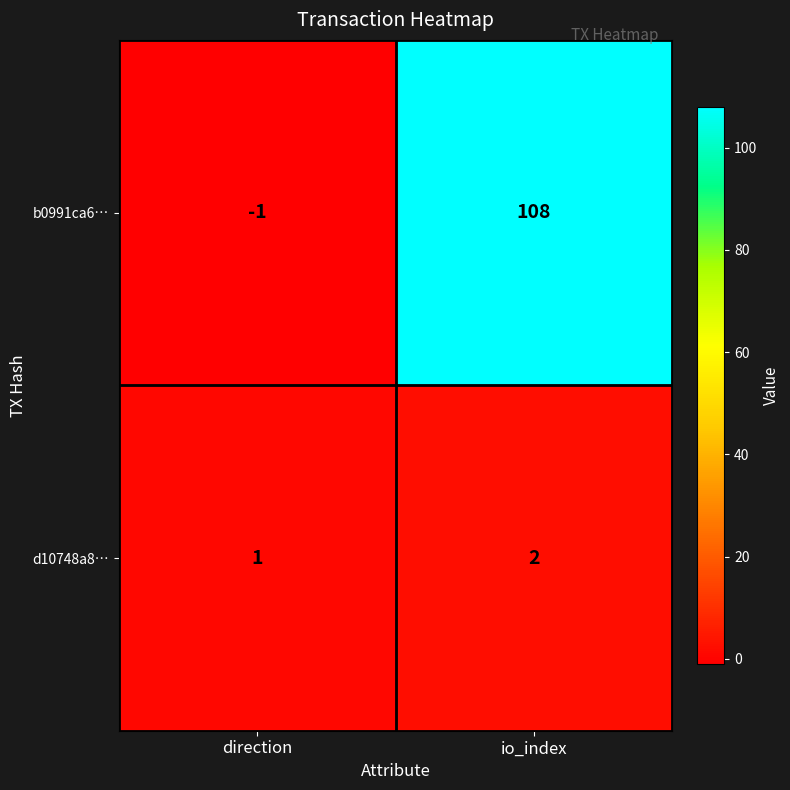

Where is b0991ca6… nearest to the value 53?

direction